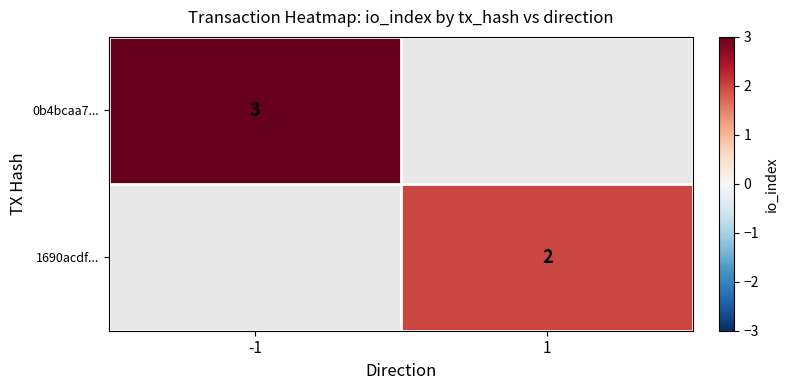

Is the value of 0b4bcaa7... at -1 greater than the value of 1690acdf... at 1?

Yes